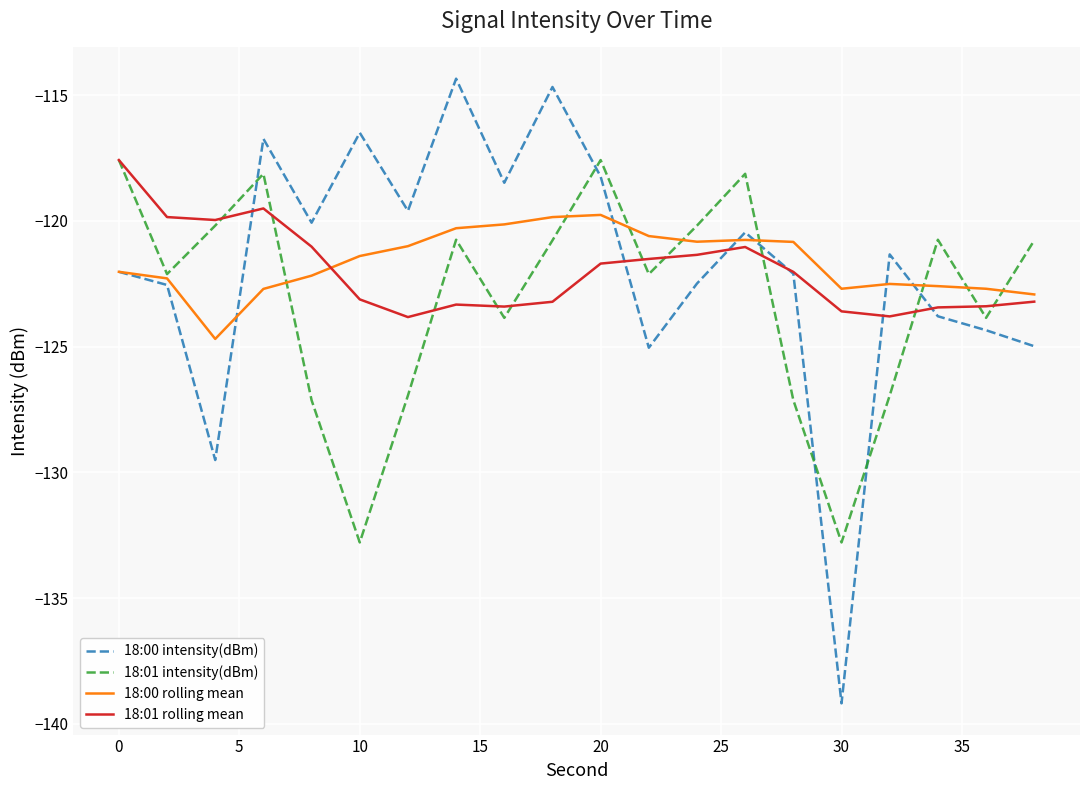

What is the greatest value displayed?

-114.3